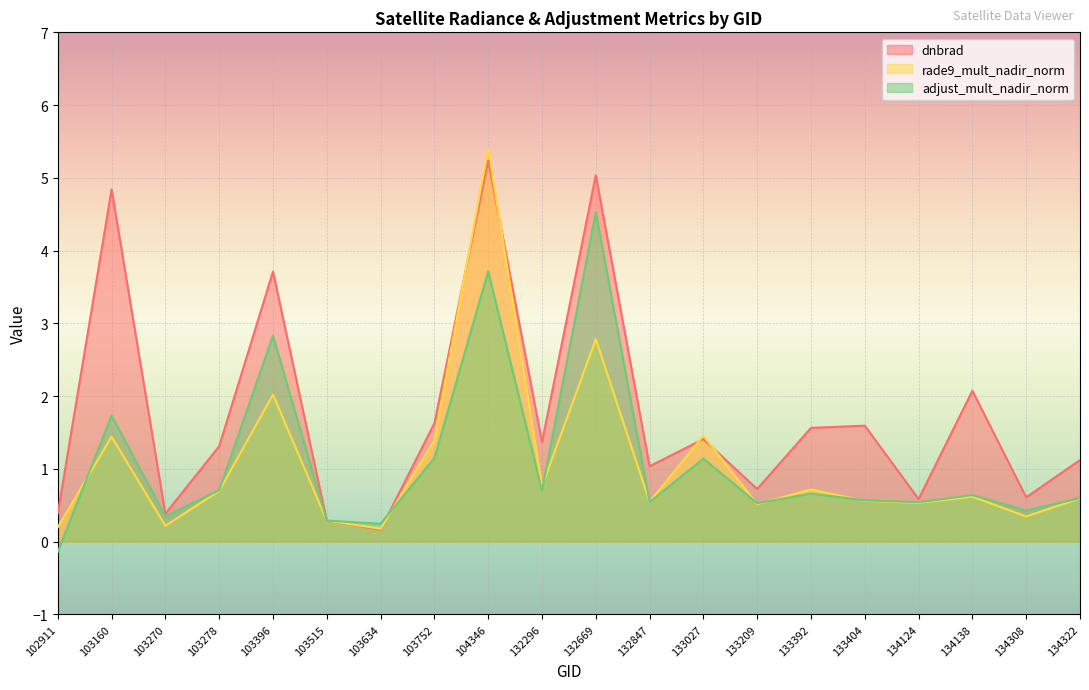

Which category has the highest value in the dnbrad series?

104346